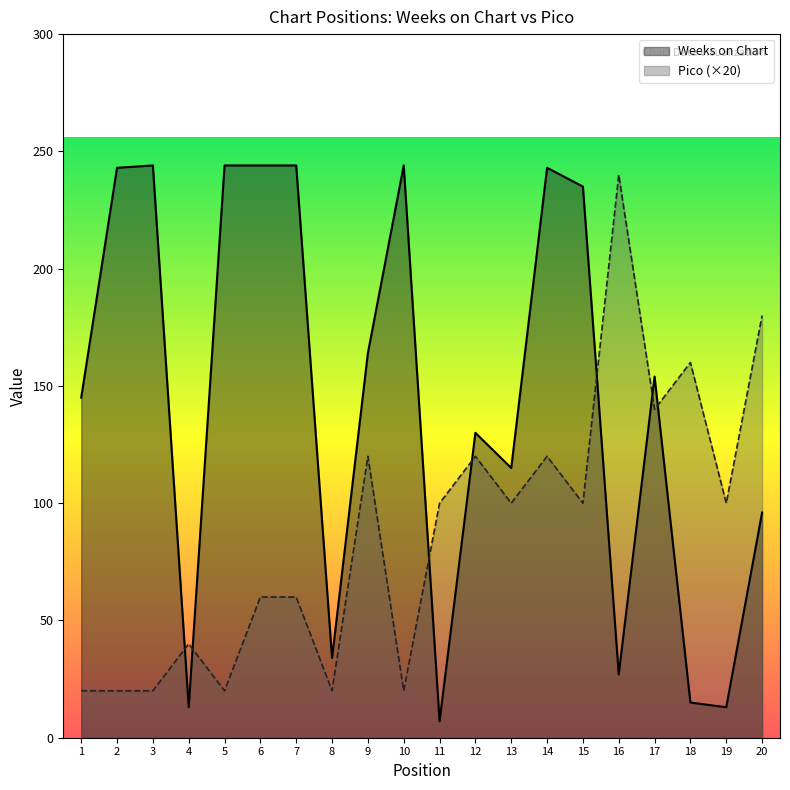

How many times do Pico and Weeks on Chart cross each other?

7